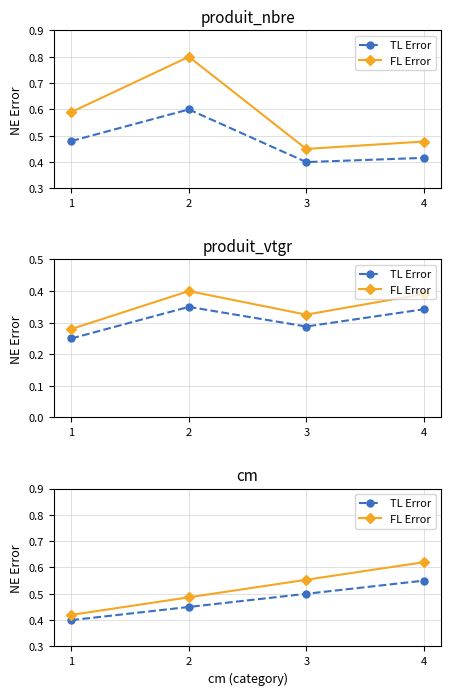

What is the total value across all series at 1?

0.8